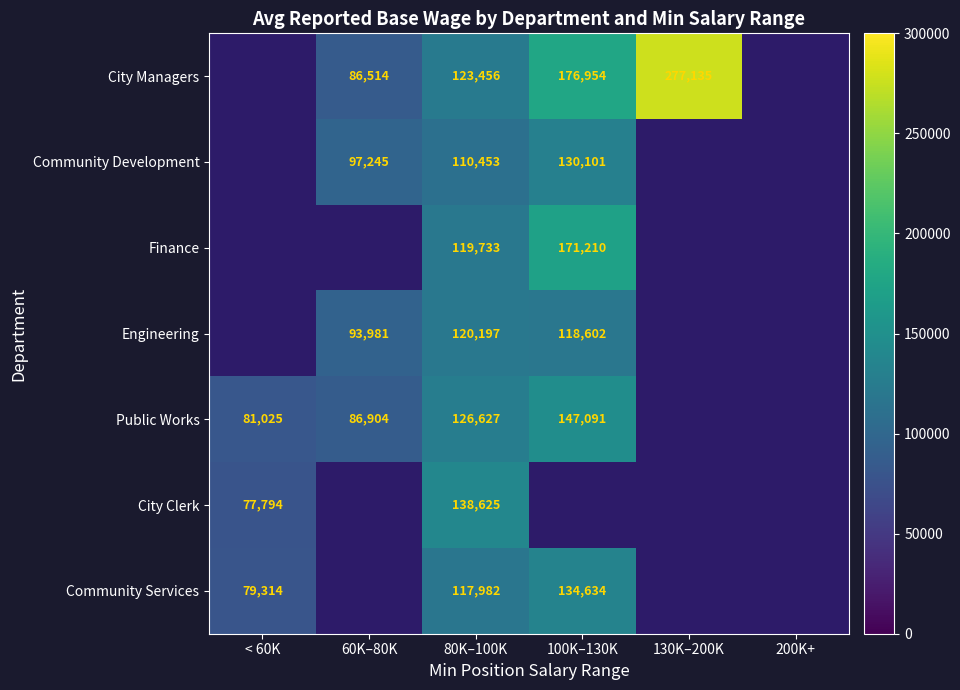

Which series changed the most between 60K–80K and 130K–200K?

City Managers